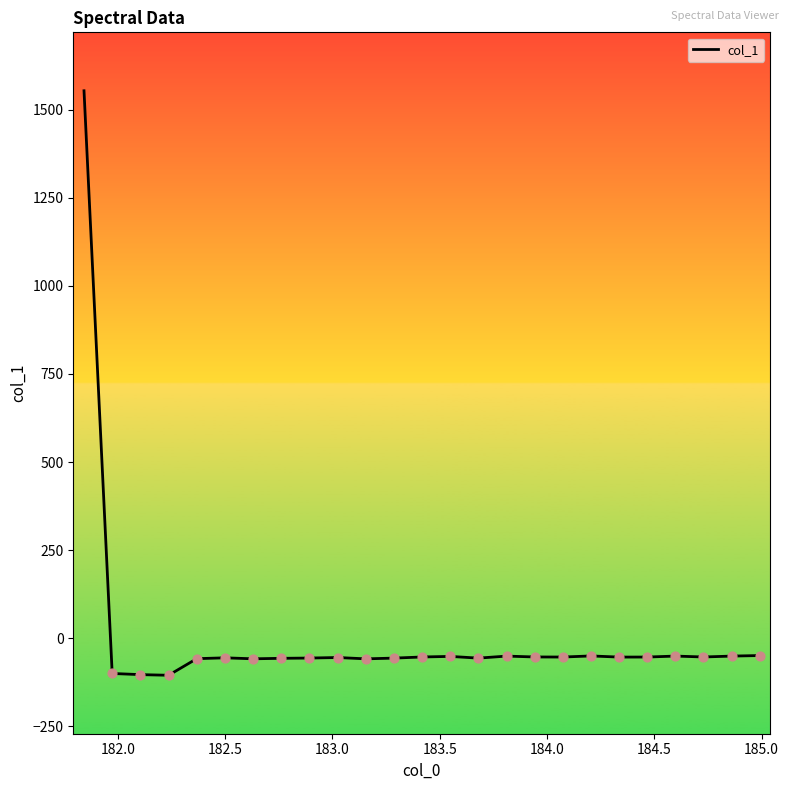

What is the smallest value displayed?

-105.6